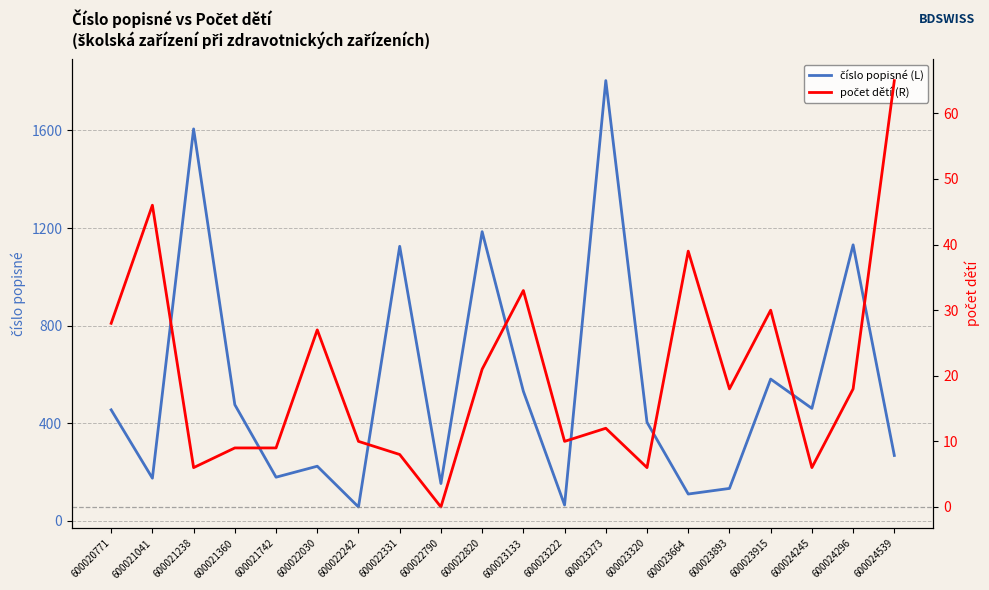

How many lines are shown in the chart?

2